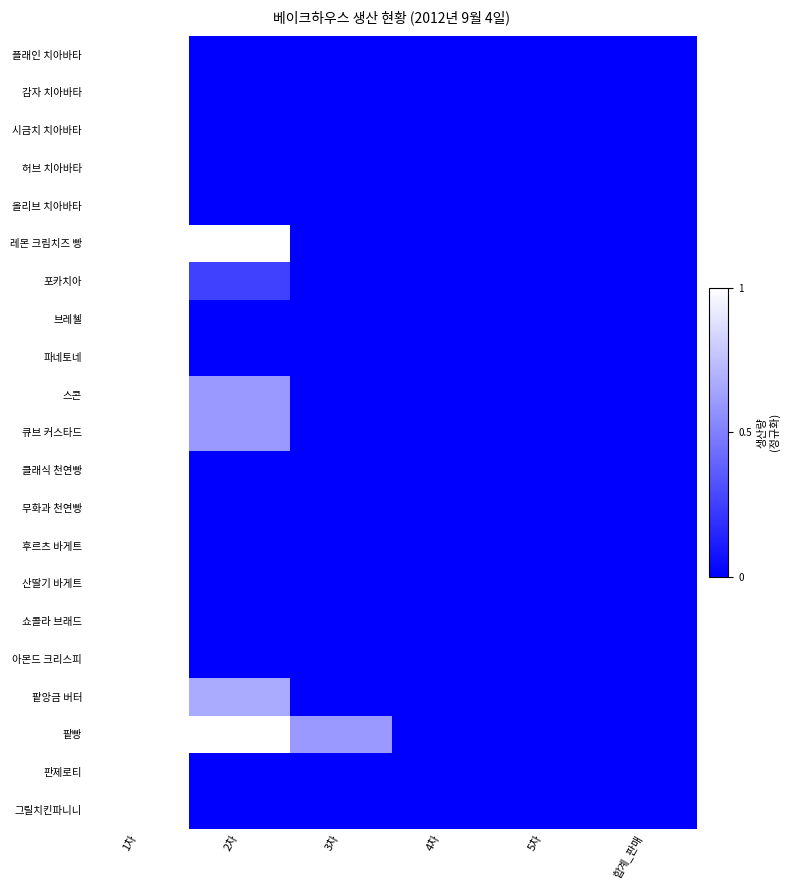

What is the total value across all series at 3차?

0.6